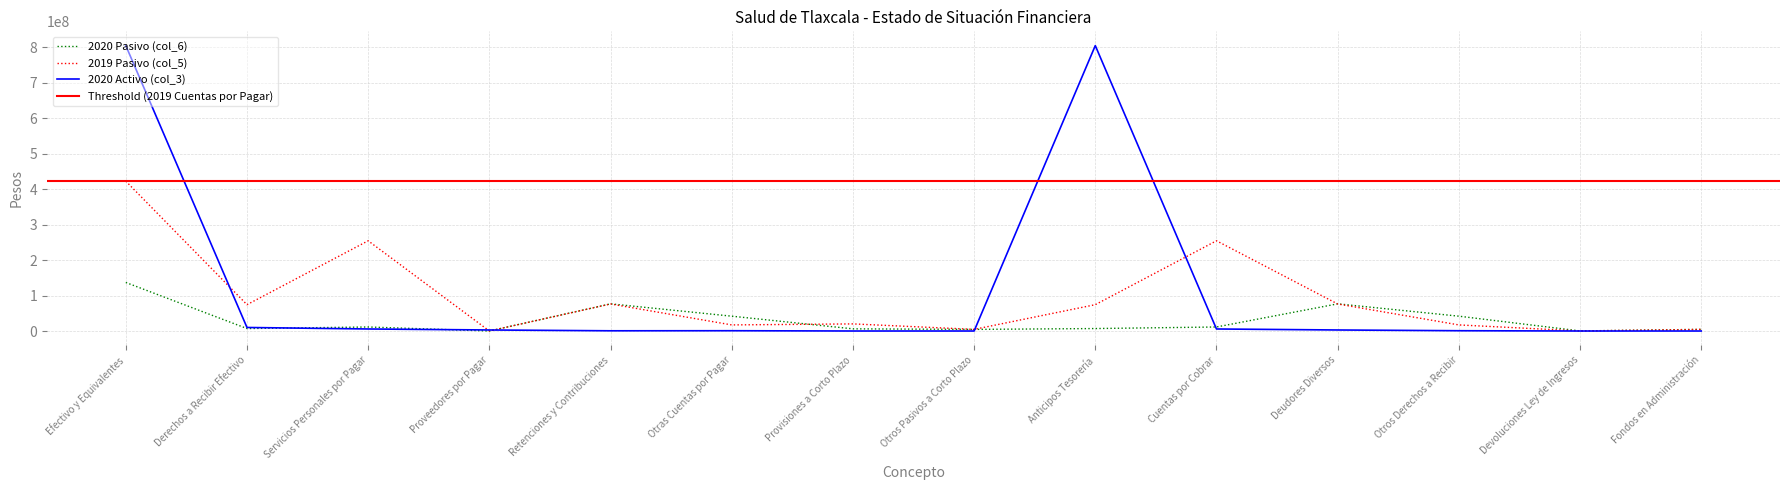

What is the difference between the maximum and minimum values in the 2020 Activo (col_3) series?

805033304